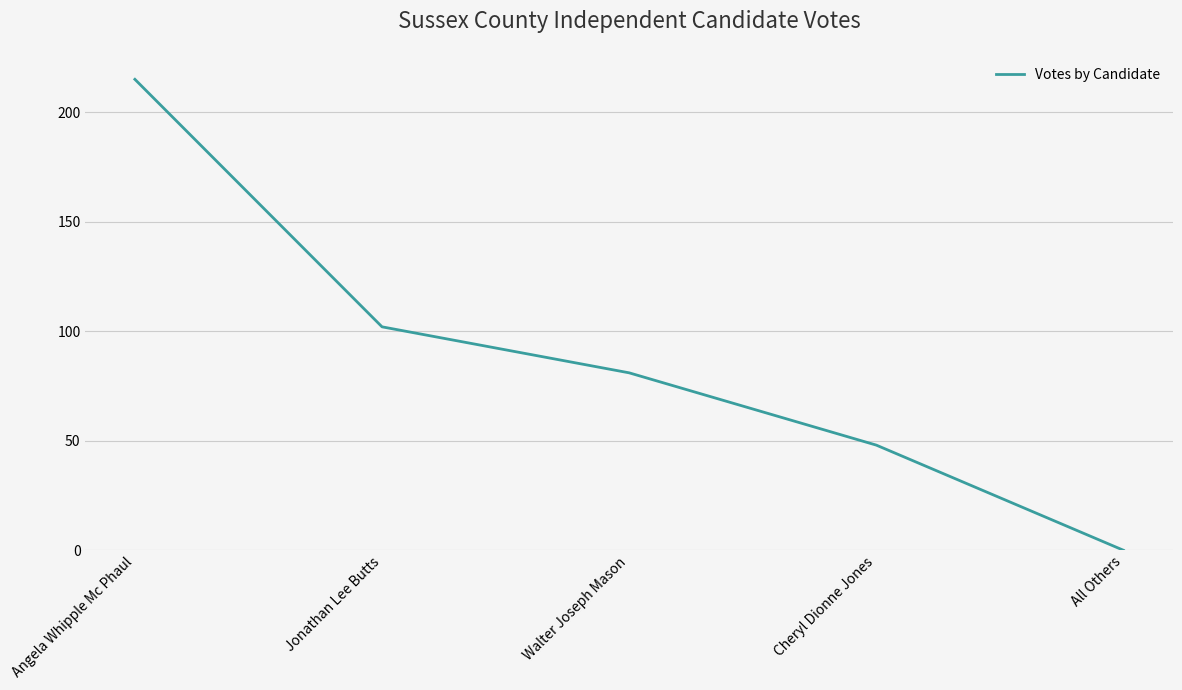

List the labels in order of value, largest first.

Angela Whipple Mc Phaul, Jonathan Lee Butts, Walter Joseph Mason, Cheryl Dionne Jones, All Others